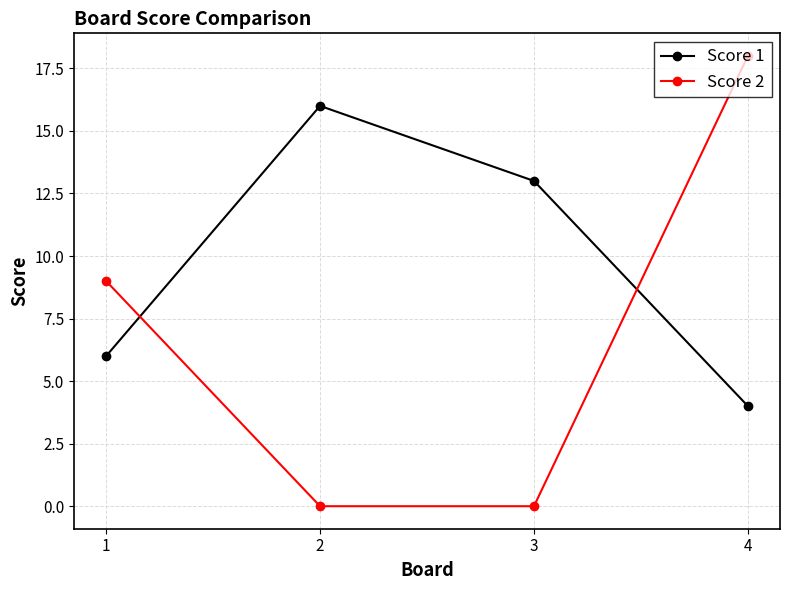

Is it true that Score 2 equals 10 at 2?

False